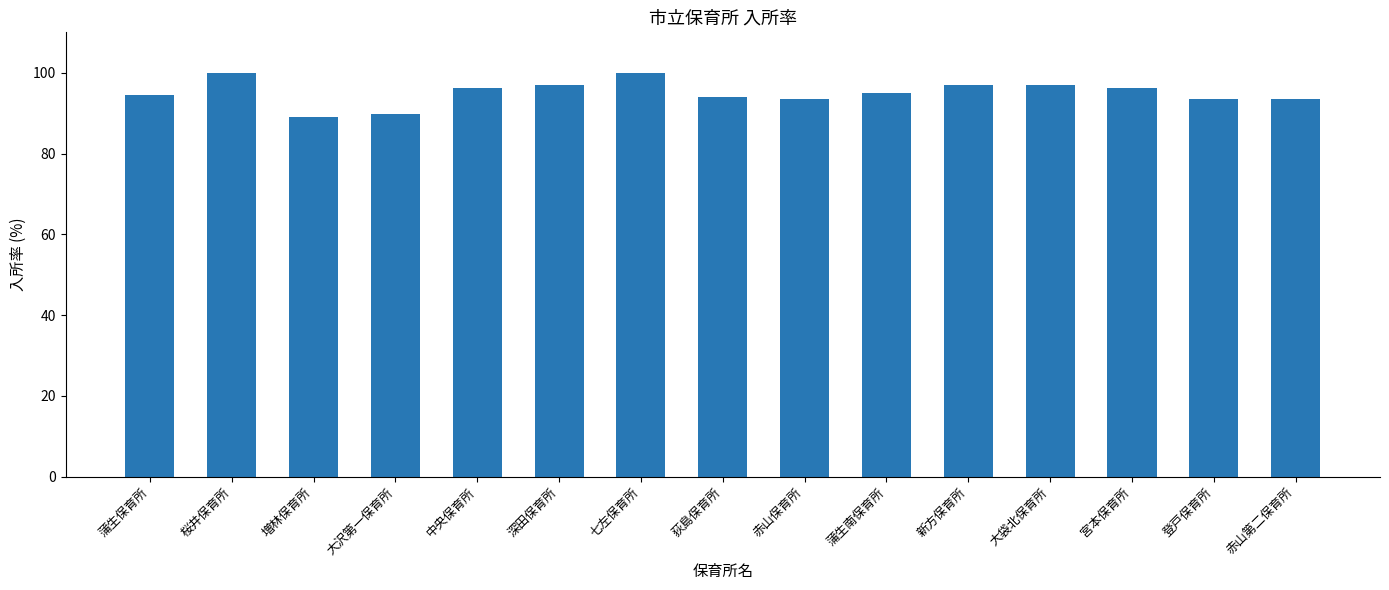

What is the sum of all values?

1425.9